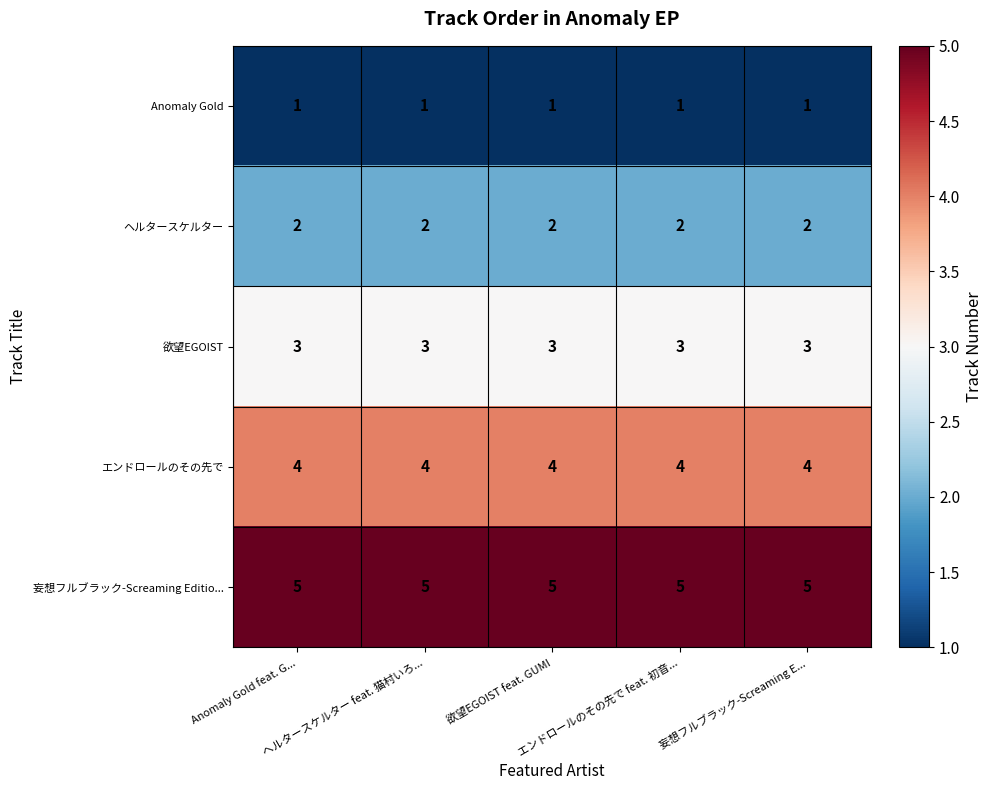

Rank the series by their maximum value, from highest to lowest.

妄想フルブラック-Screaming Editio..., エンドロールのその先で, 欲望EGOIST, ヘルタースケルター, Anomaly Gold